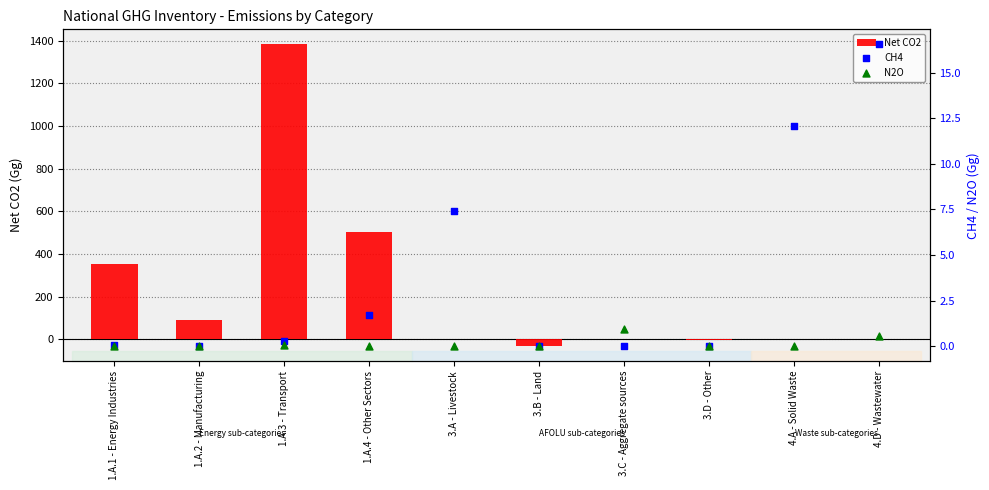

At how many categories does at least one series exceed 553?

1